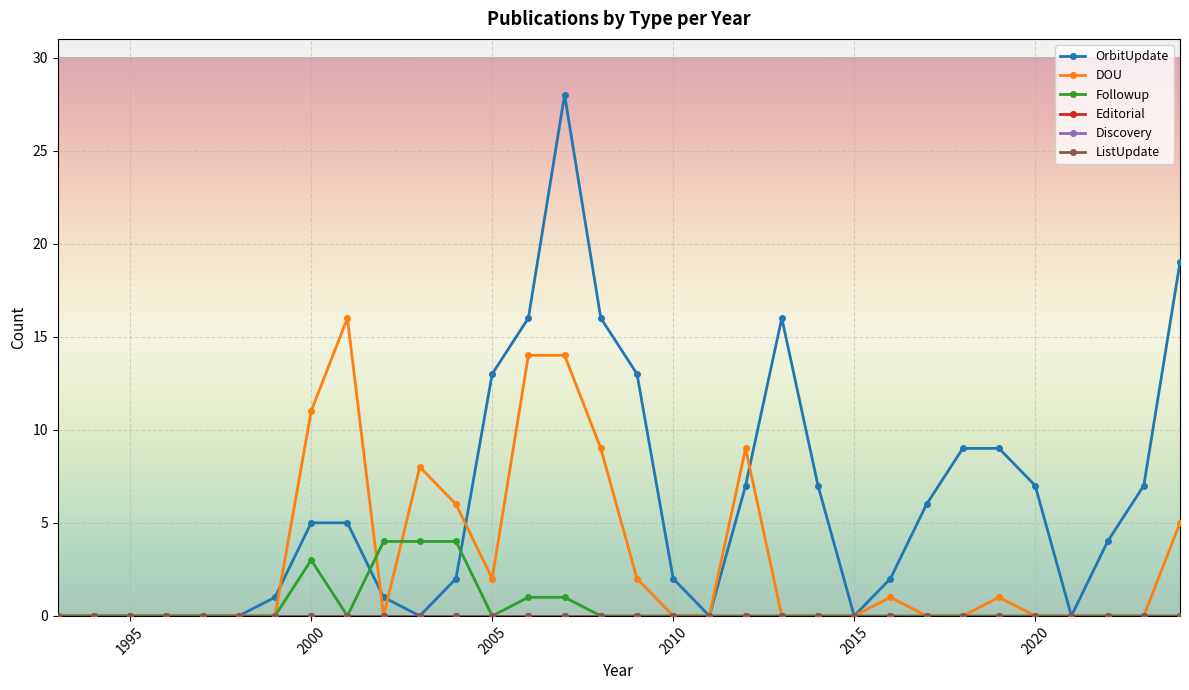

Reading right to left, list all the values displayed in this chart.

OrbitUpdate: 19	7	4	0	7	9	9	6	2	0	7	16	7	0	2	13	16	28	16	13	2	0	1	5	5	1	0	0	0	0	0	0
DOU: 5	0	0	0	0	1	0	0	1	0	0	0	9	0	0	2	9	14	14	2	6	8	0	16	11	0	0	0	0	0	0	0
Followup: 0	0	0	0	0	0	0	0	0	0	0	0	0	0	0	0	0	1	1	0	4	4	4	0	3	0	0	0	0	0	0	0
Editorial: 0	0	0	0	0	0	0	0	0	0	0	0	0	0	0	0	0	0	0	0	0	0	0	0	0	0	0	0	0	0	0	0
Discovery: 0	0	0	0	0	0	0	0	0	0	0	0	0	0	0	0	0	0	0	0	0	0	0	0	0	0	0	0	0	0	0	0
ListUpdate: 0	0	0	0	0	0	0	0	0	0	0	0	0	0	0	0	0	0	0	0	0	0	0	0	0	0	0	0	0	0	0	0